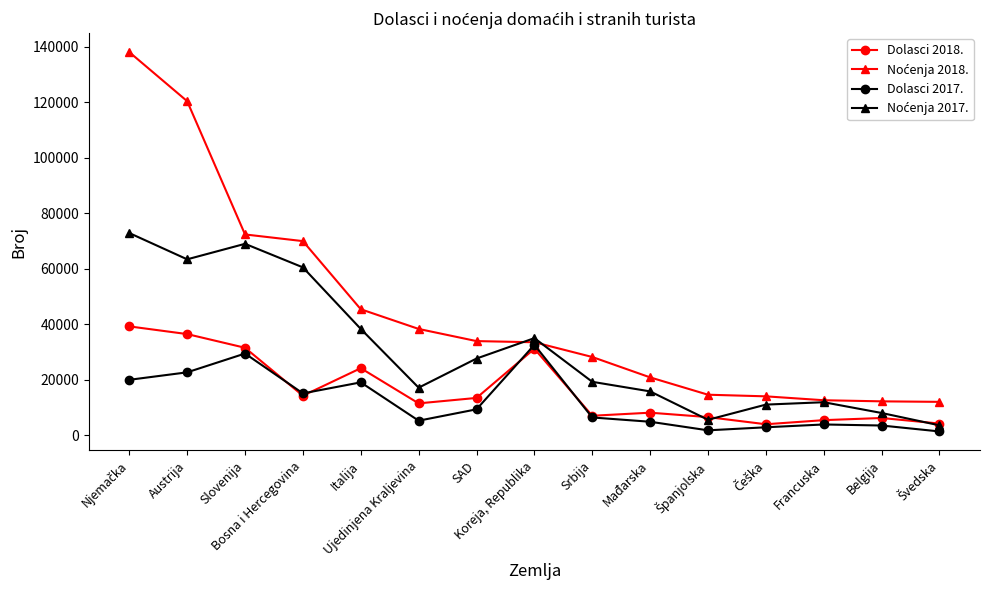

True or false: Dolasci 2017. has a value of 9264 at SAD.

True